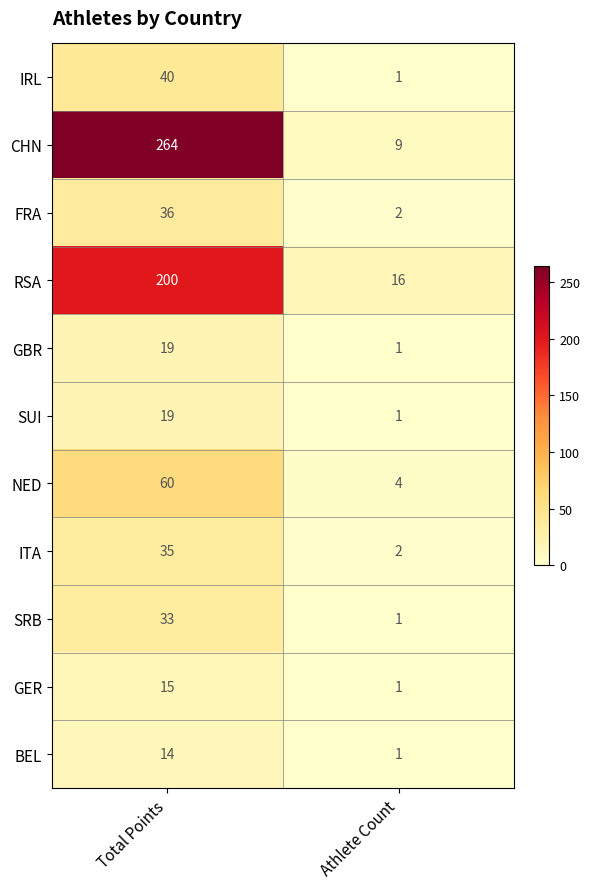

Is it true that GBR equals 19 at Total Points?

True